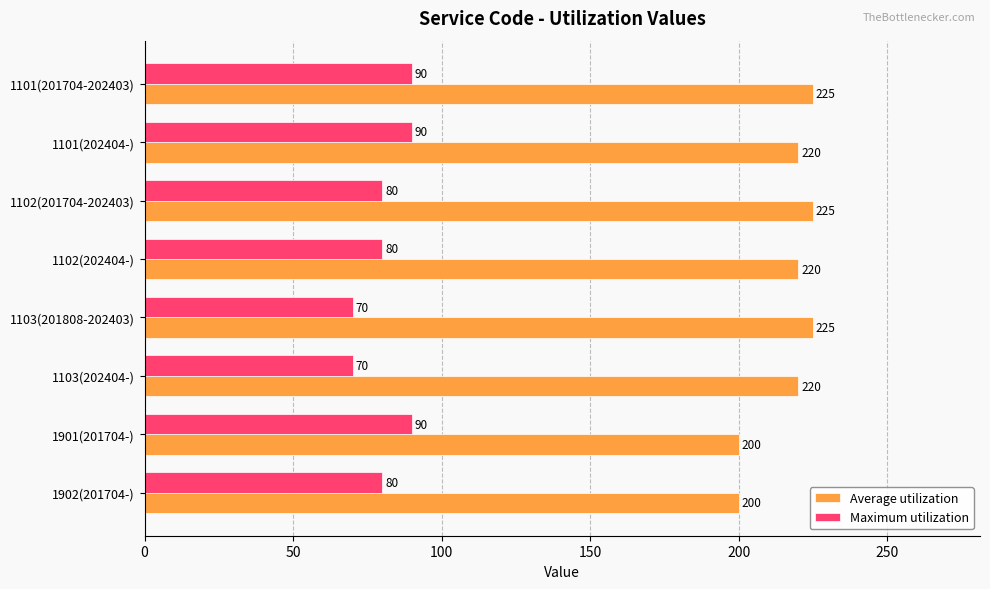

True or false: Maximum utilization has a value of 27 at 1901(201704-).

False